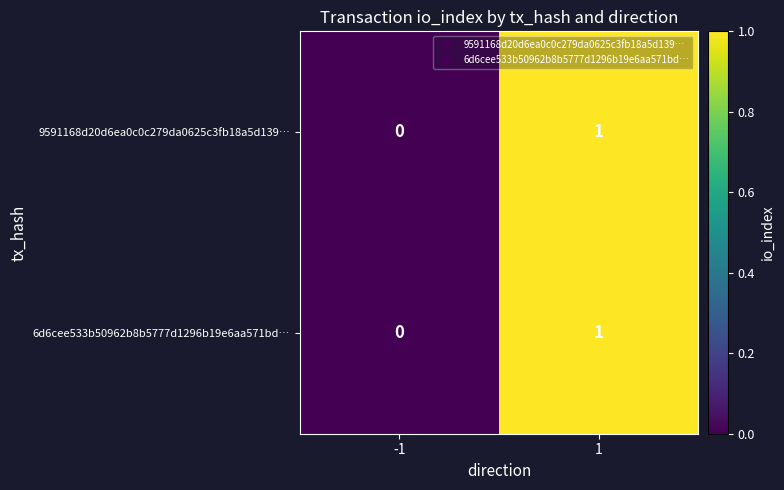

The 6d6cee533b50962b8b5777d1296b19e6aa571bd… series shows -1 at -1. True or false?

False